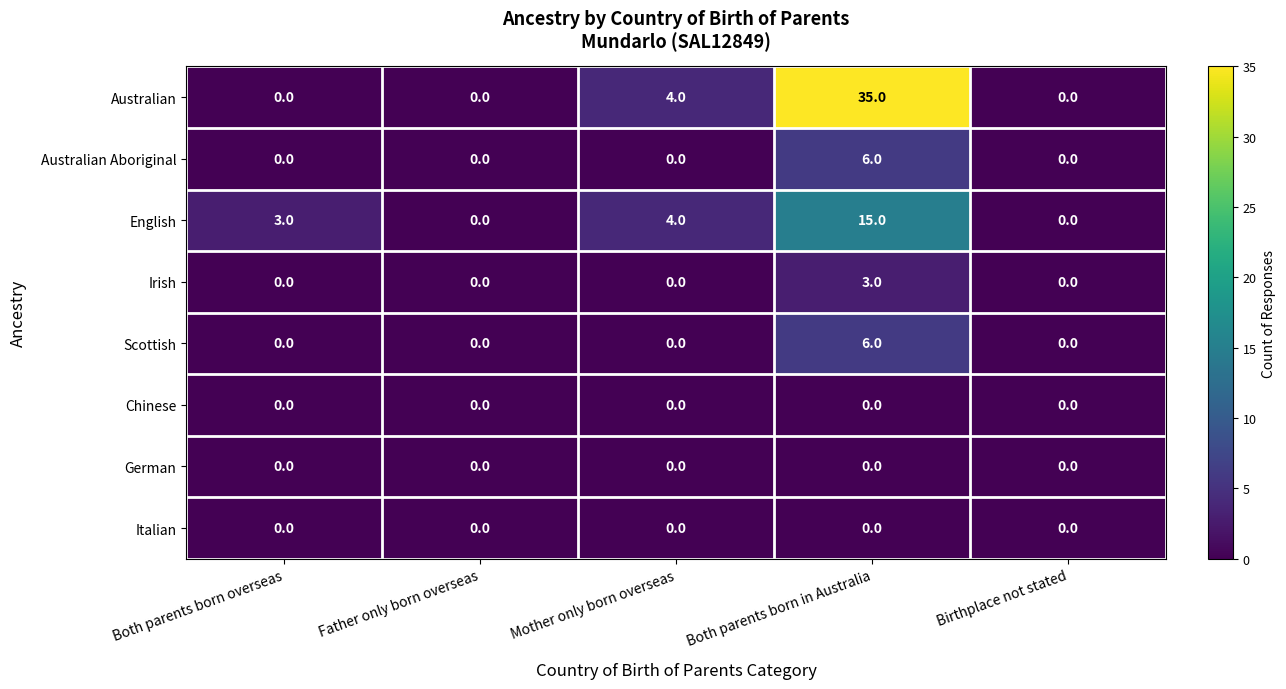

Is it true that Australian equals 4 at Mother only born overseas?

True